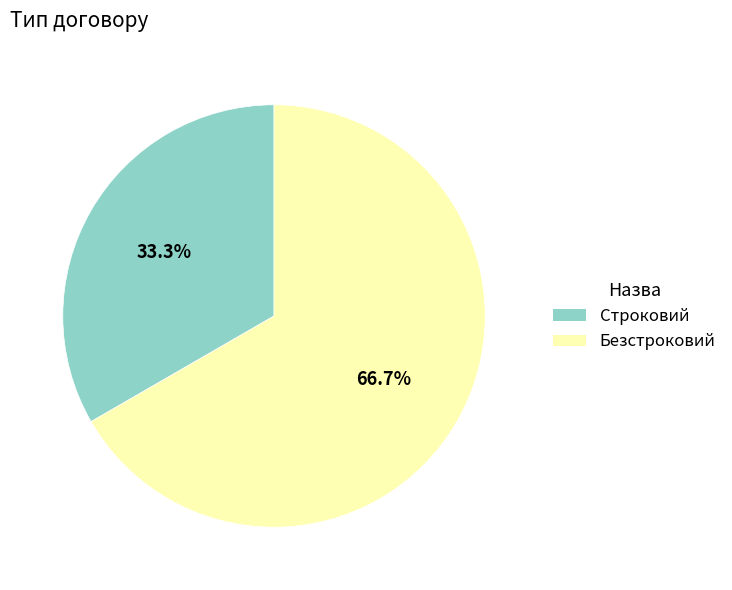

True or false: Безстроковий accounts for 60% of the total.

False